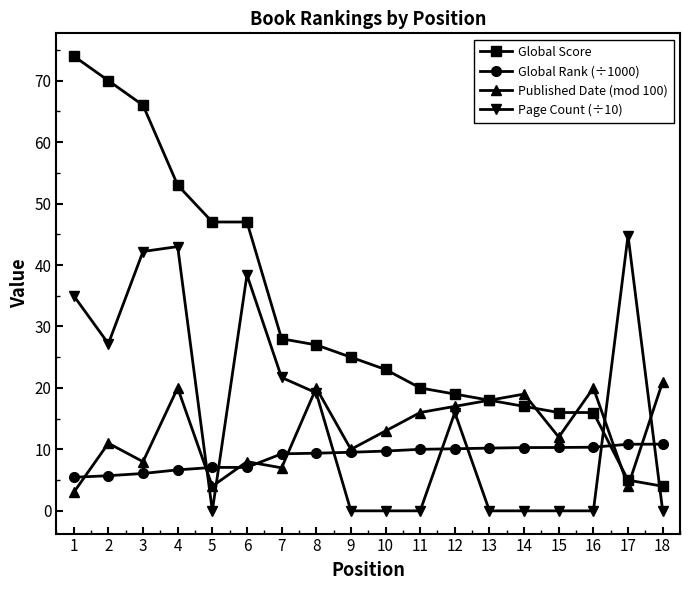

True or false: Global Rank (÷1000) has a value of 14.4 at 7.

False